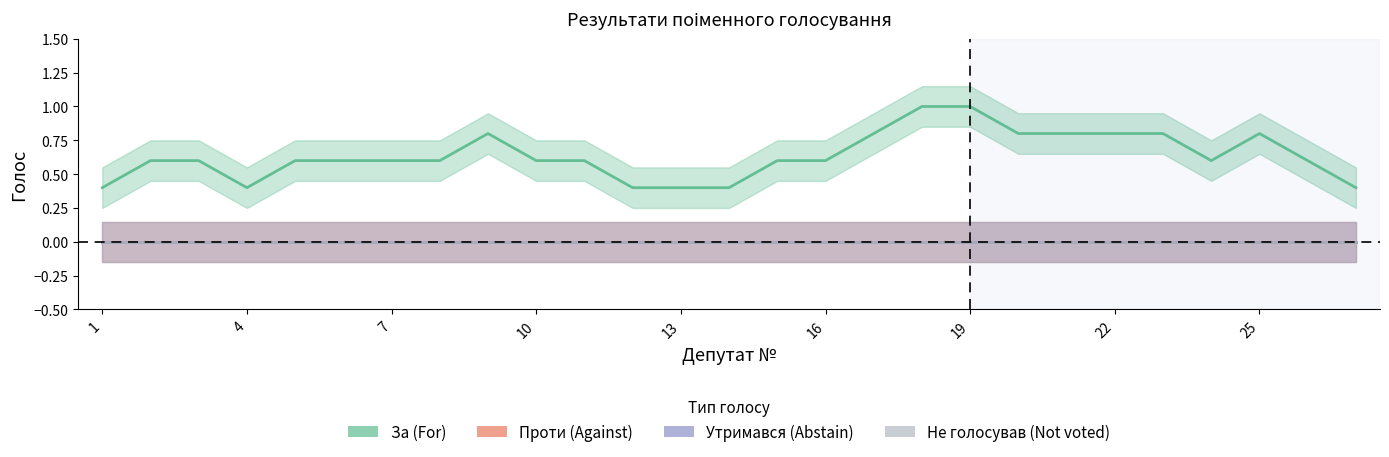

True or false: Проти (Against) and Не голосував (Not voted) intersect in this chart.

False